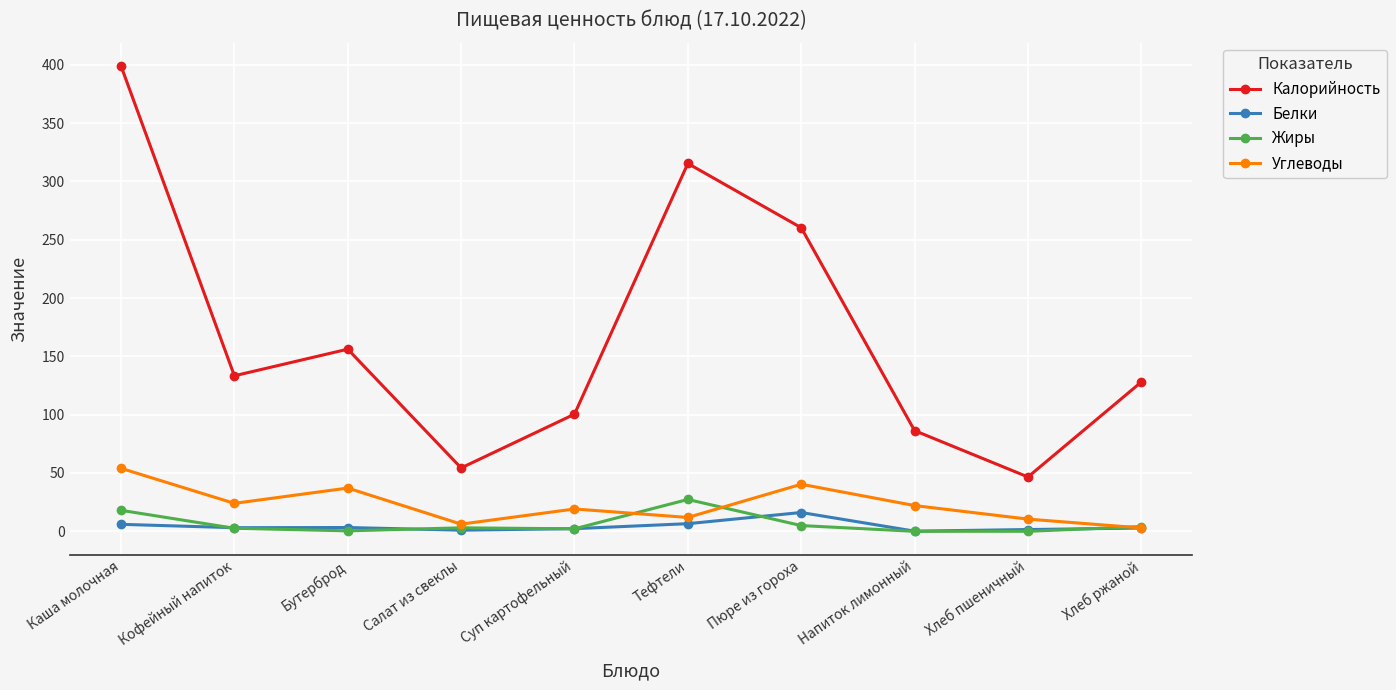

What is the difference between the Калорийность values at Напиток лимонный and Салат из свеклы?

32.0